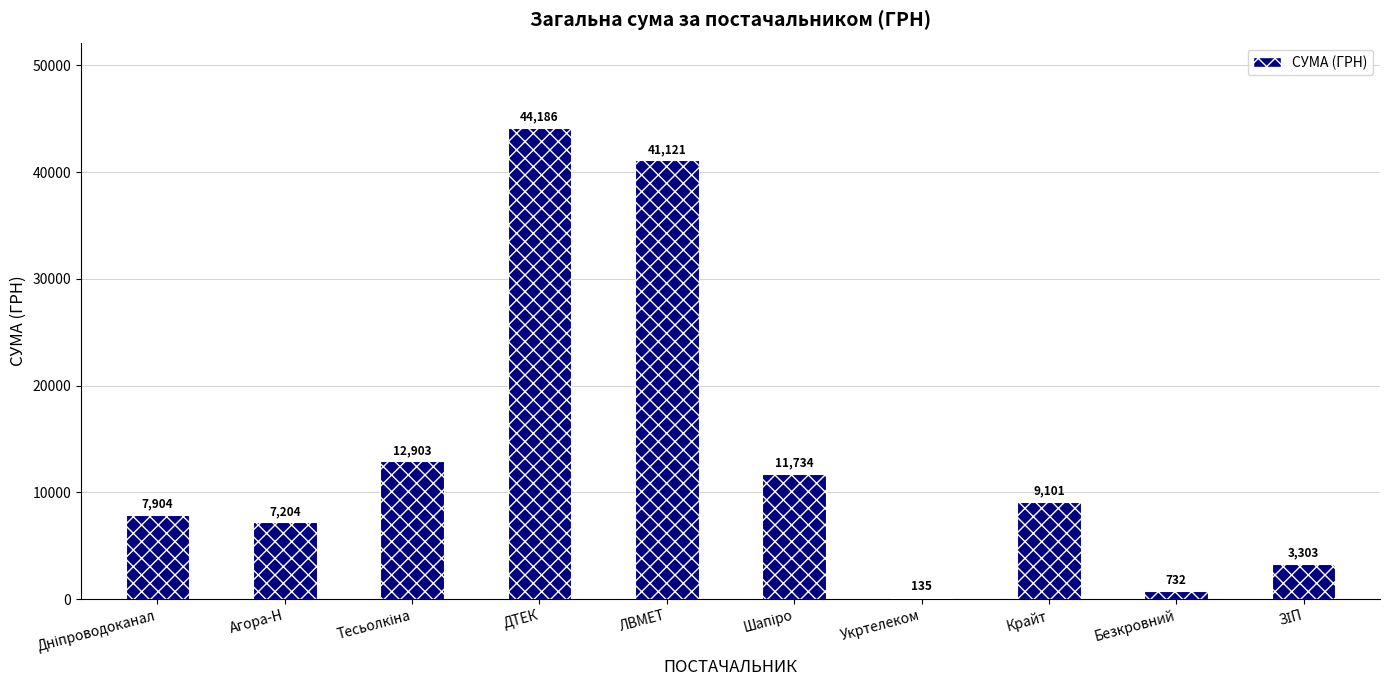

What is the change in value from Укртелеком to Крайт?

+8966.0